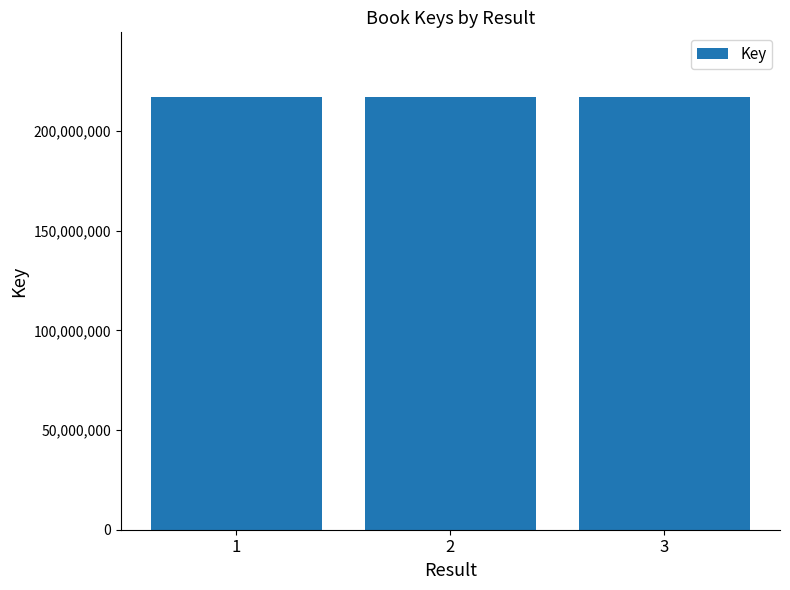

What is the minimum value shown in the chart?

216806601